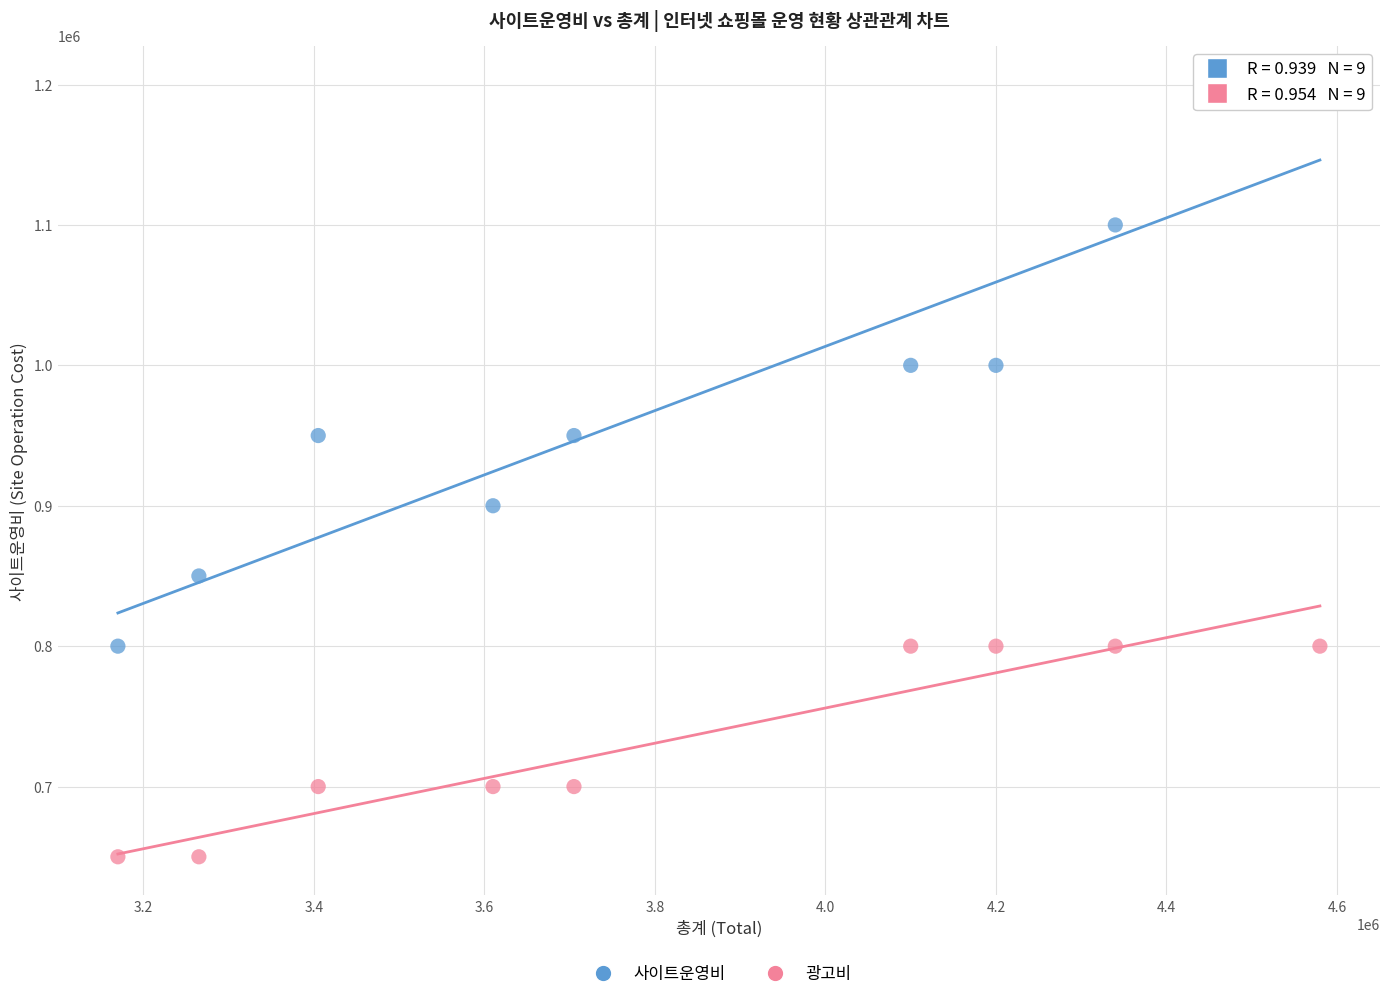

What is the X range (max minus min) for the scatter plot?

1410000